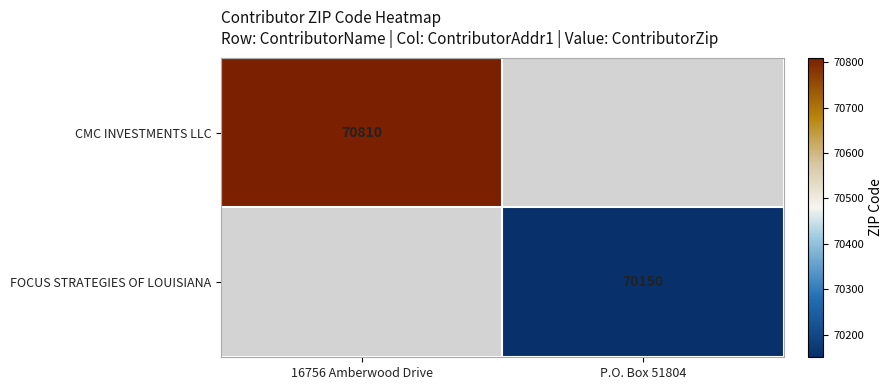

The value of CMC INVESTMENTS LLC at 16756 Amberwood Drive is 43349. True or false?

False